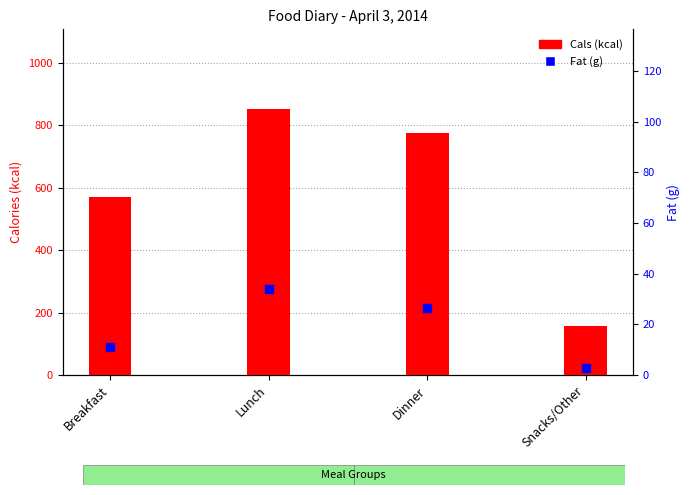

Which series contains the highest Y value?

Cals (kcal)